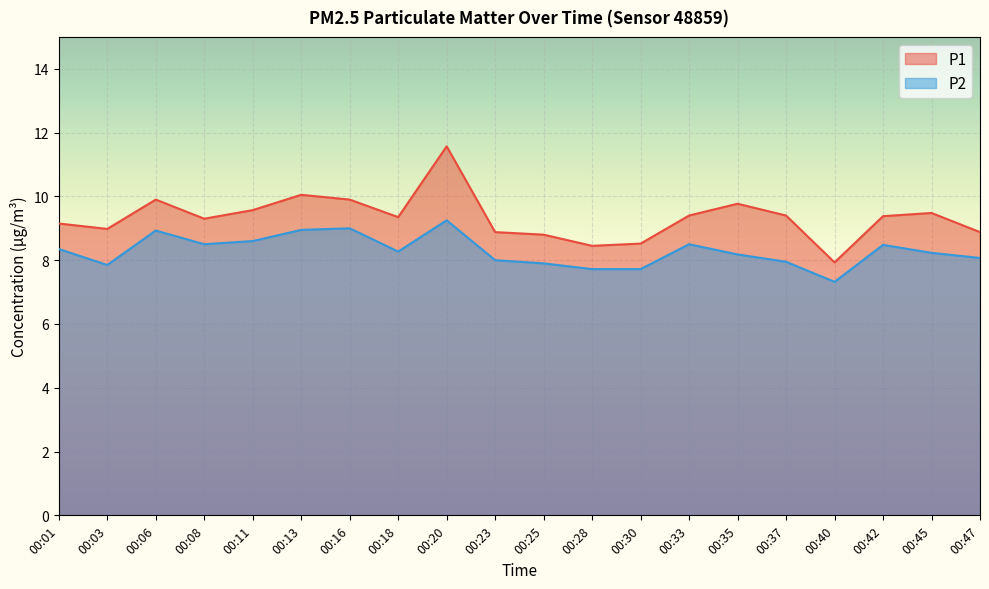

Is it true that P2 equals 8.1 at 00:47?

True